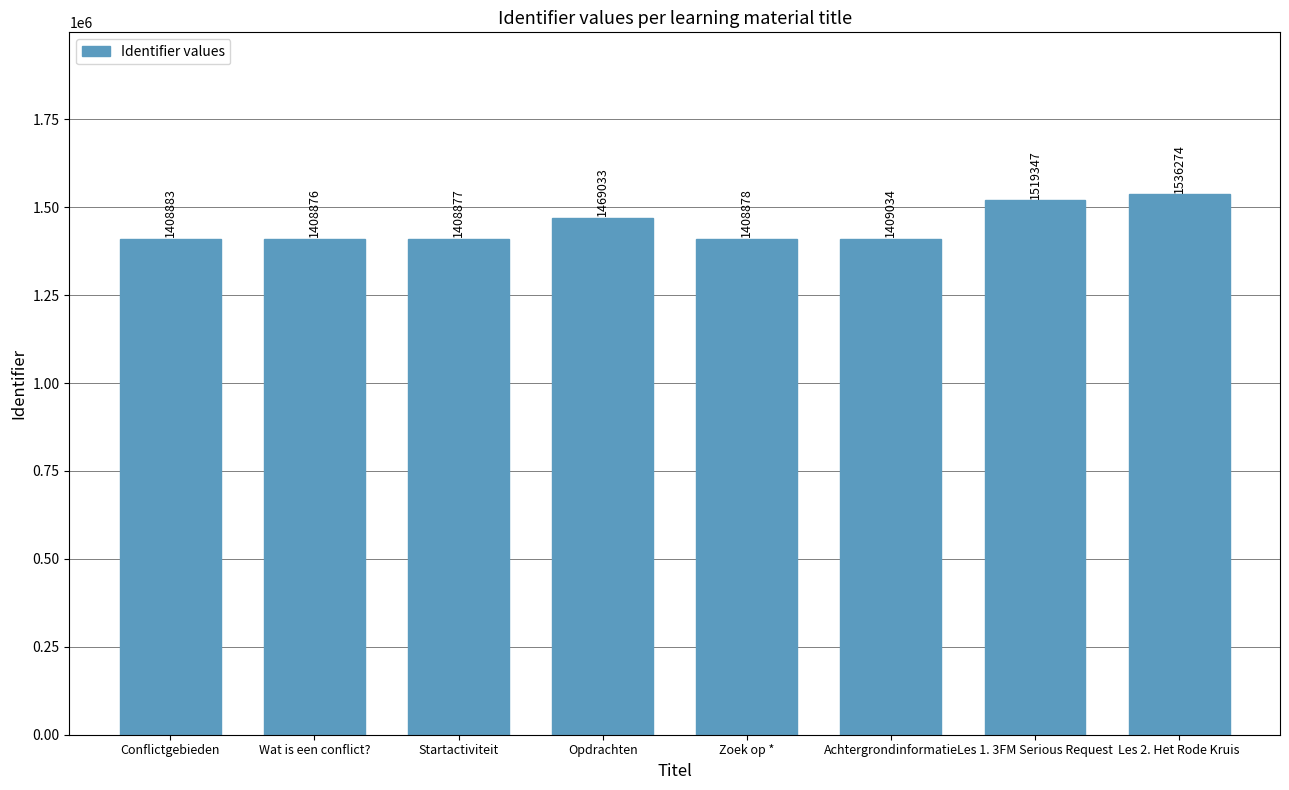

Rank the categories by value from highest to lowest.

Les 2. Het Rode Kruis, Les 1. 3FM Serious Request, Opdrachten, Achtergrondinformatie, Conflictgebieden, Zoek op *, Startactiviteit, Wat is een conflict?